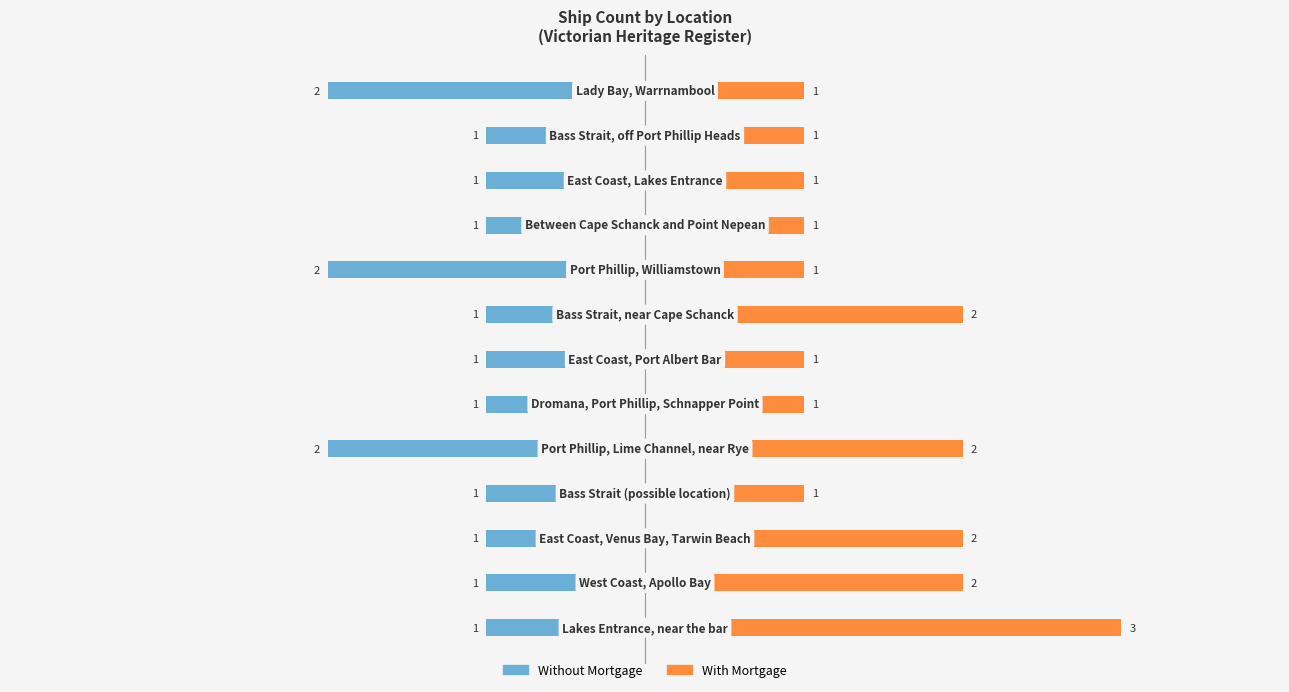

What is the value of the With Mortgage bar at the 5th from the left?

2